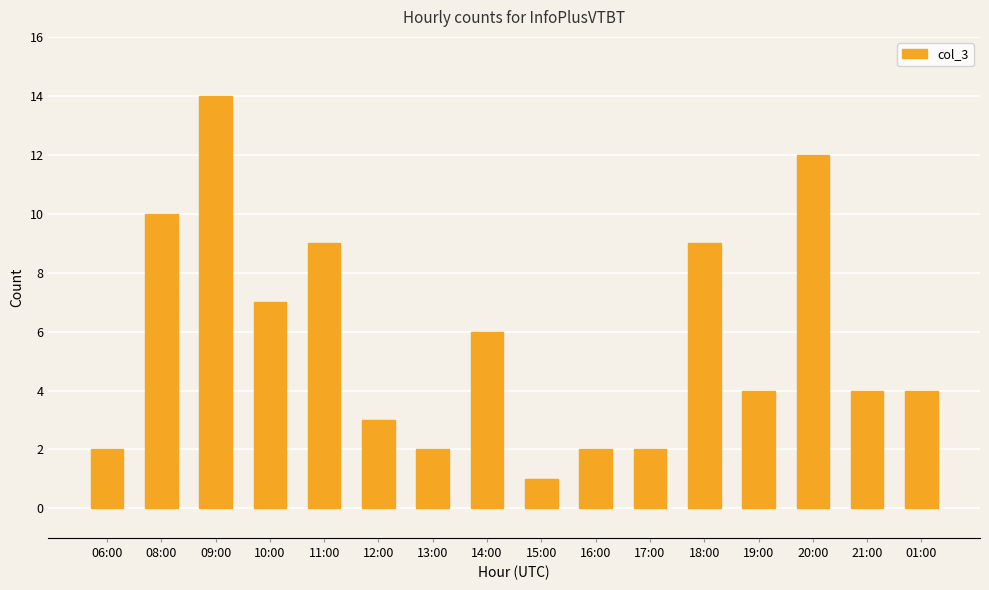

What is the value of the 1st bar from the left?

2